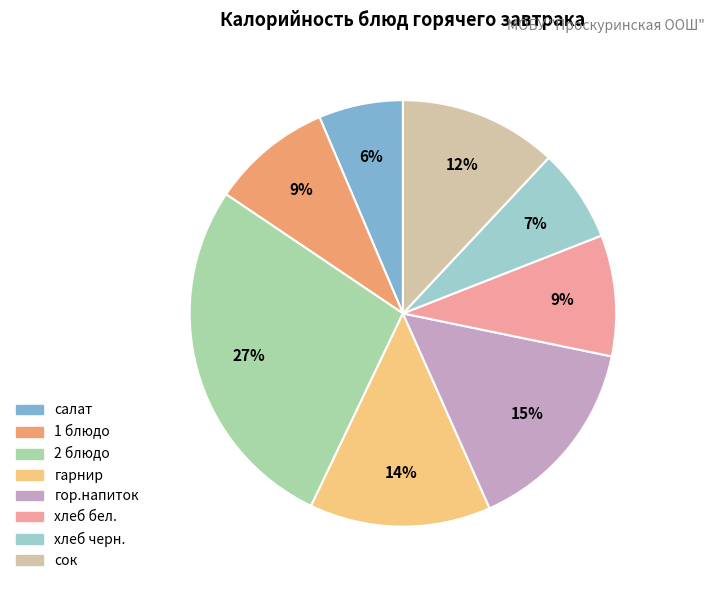

What is the ratio of the value at салат to the value at гор.напиток?

0.4